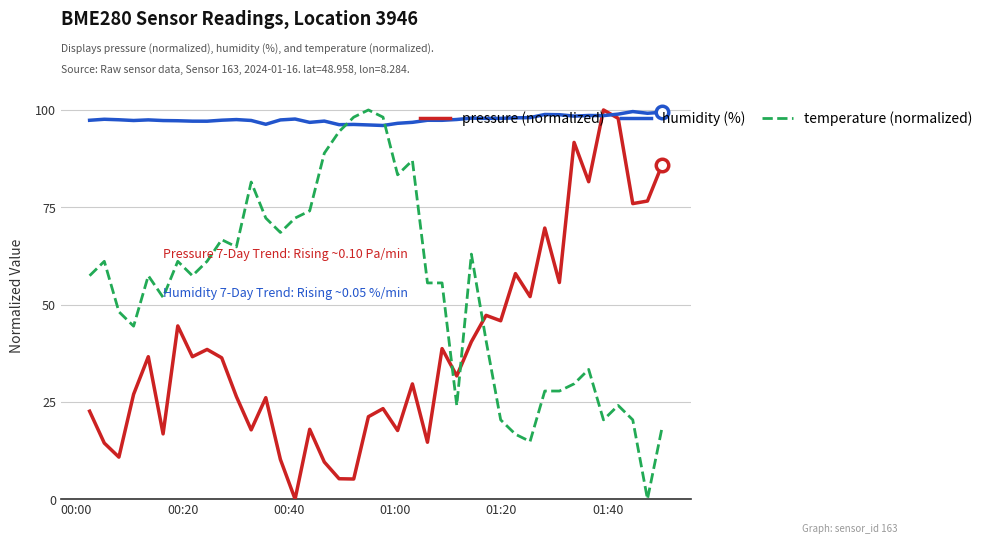

Which series has the largest total across all categories?

humidity (%)